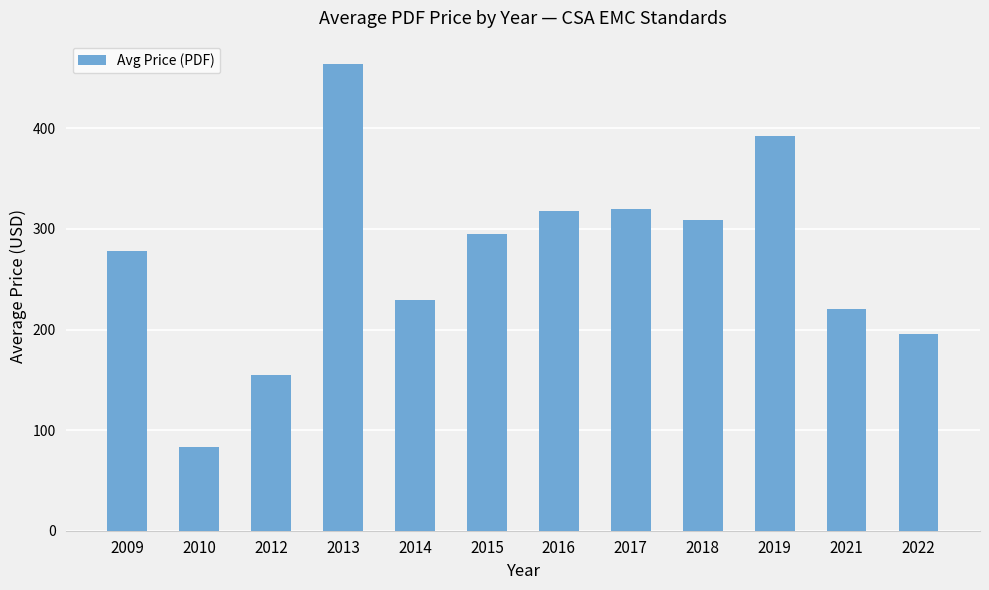

What is the difference between the maximum and minimum values?

381.0